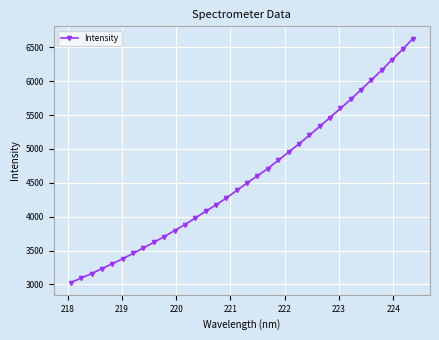

What is the difference between the second highest and second lowest values?

3377.5